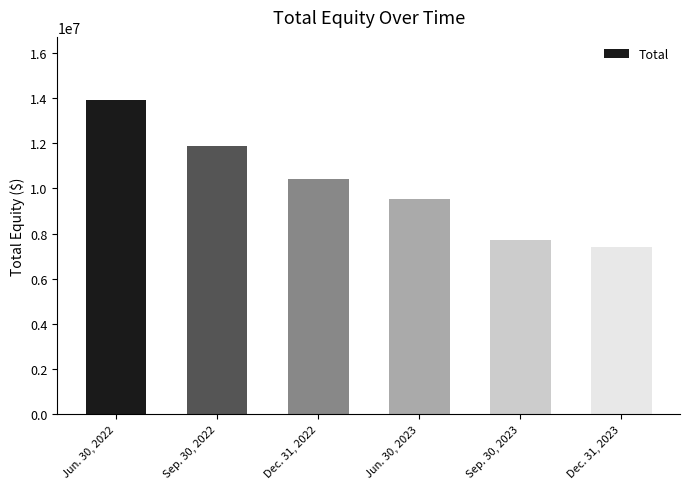

How many bars are there in total?

6